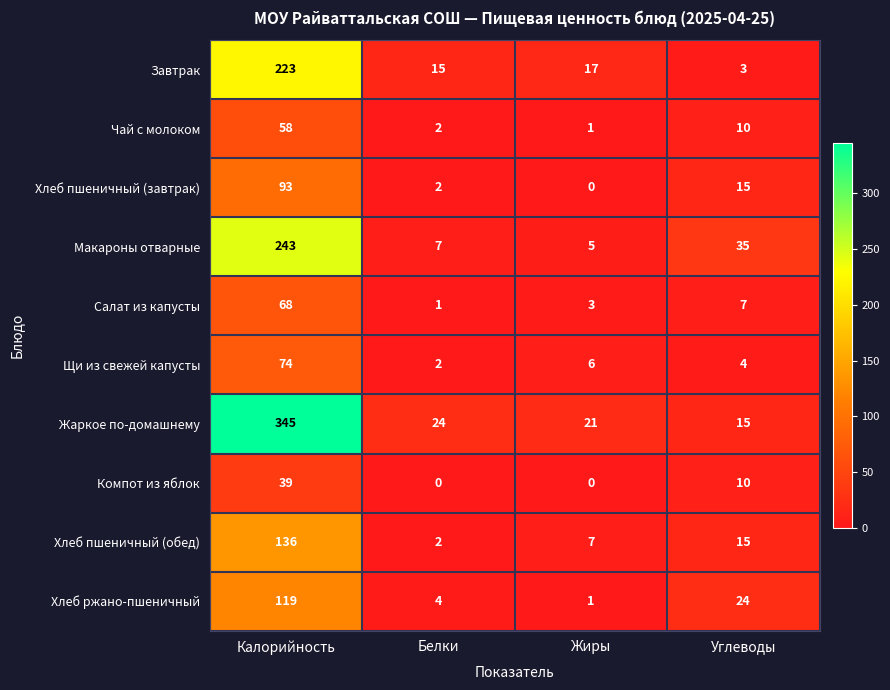

At which label is Чай с молоком closest to 29?

Углеводы